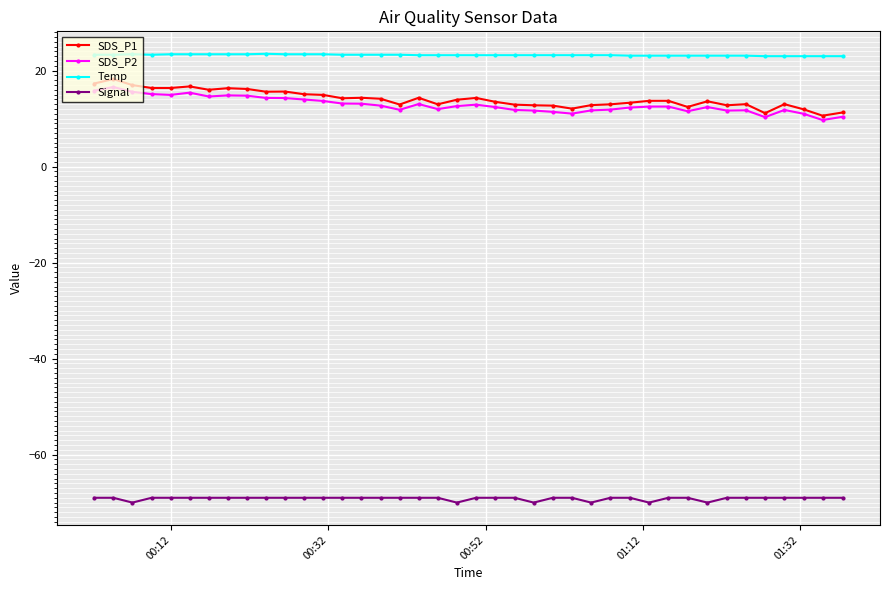

Does the chart have visible grid lines?

Yes